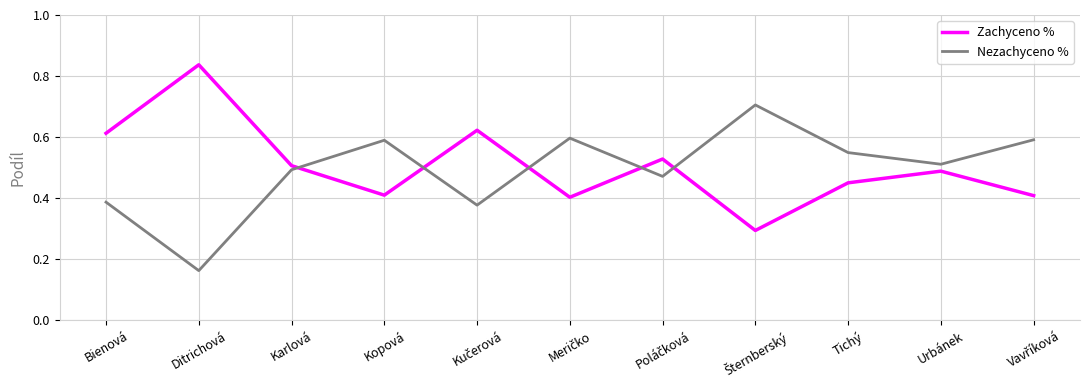

What is the difference between the maximum and second lowest values in the Nezachyceno % series?

0.3